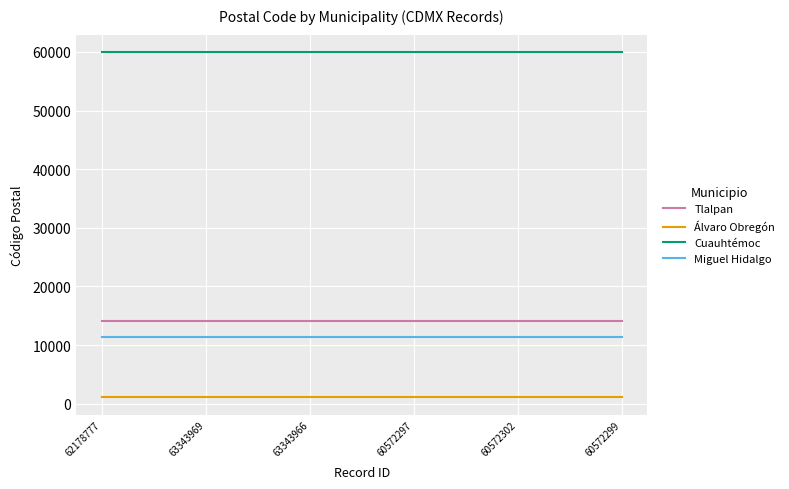

How many distinct data groups are displayed?

4